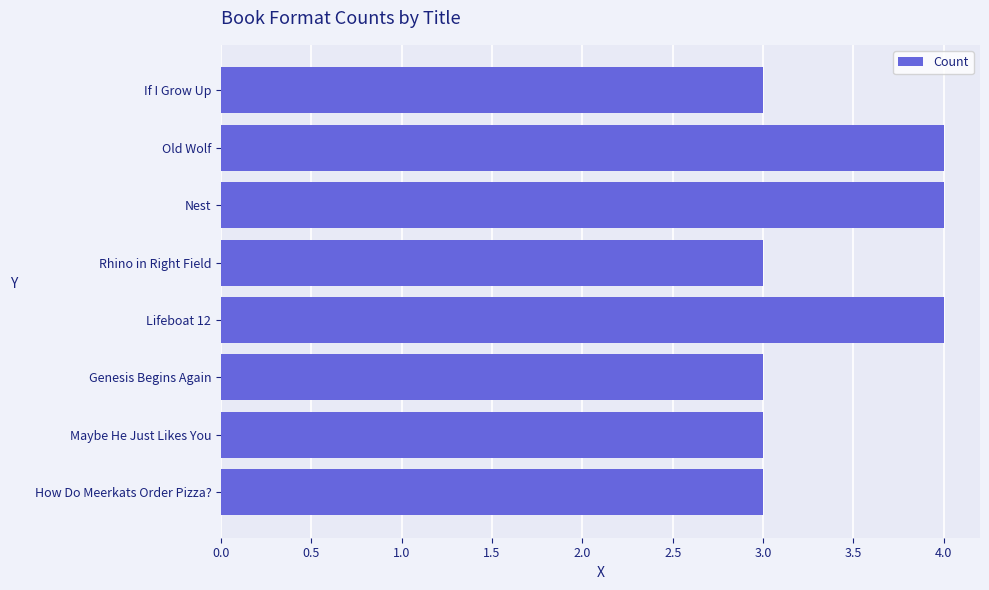

What is the difference between the maximum and minimum values?

1